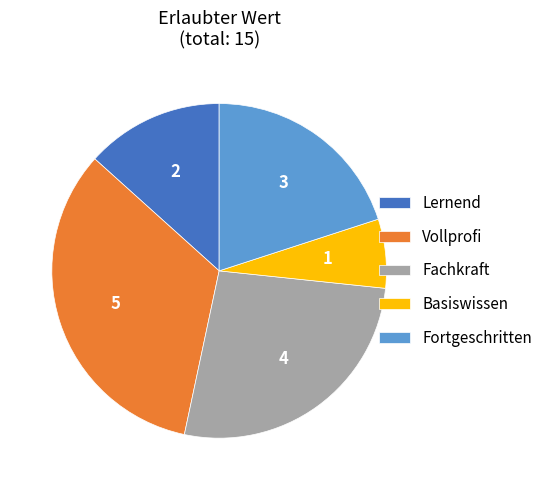

How many slices are in this pie chart?

5